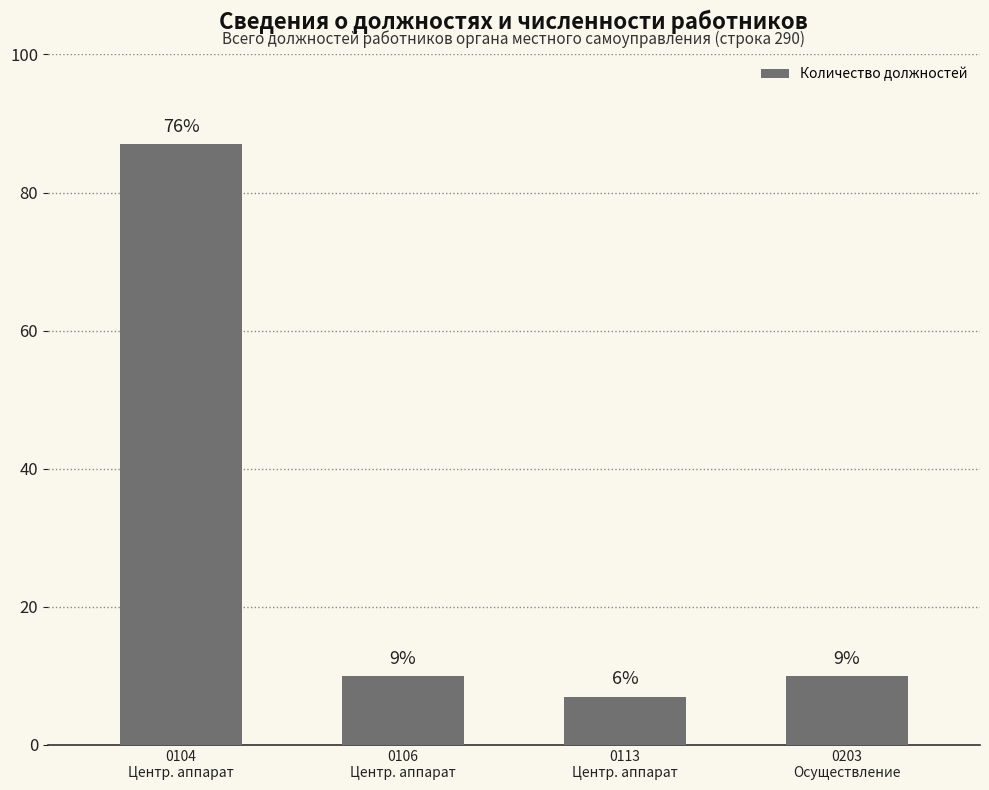

How many bars are there in total?

4